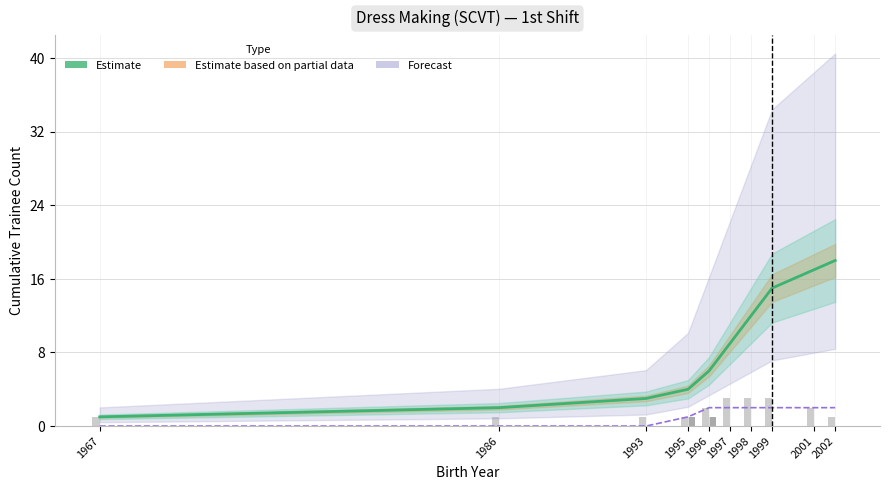

Reading left to right, extract all data points from this chart.

1967=1	1986=2	1993=3	1995=4	1996=6	1997=9	1998=12	1999=15	2001=17	2002=18